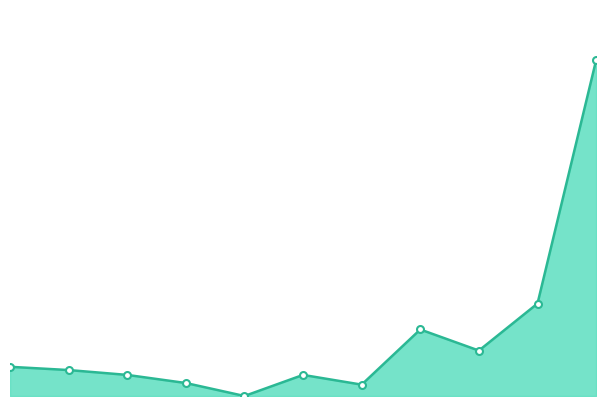

Does the chart have visible grid lines?

No